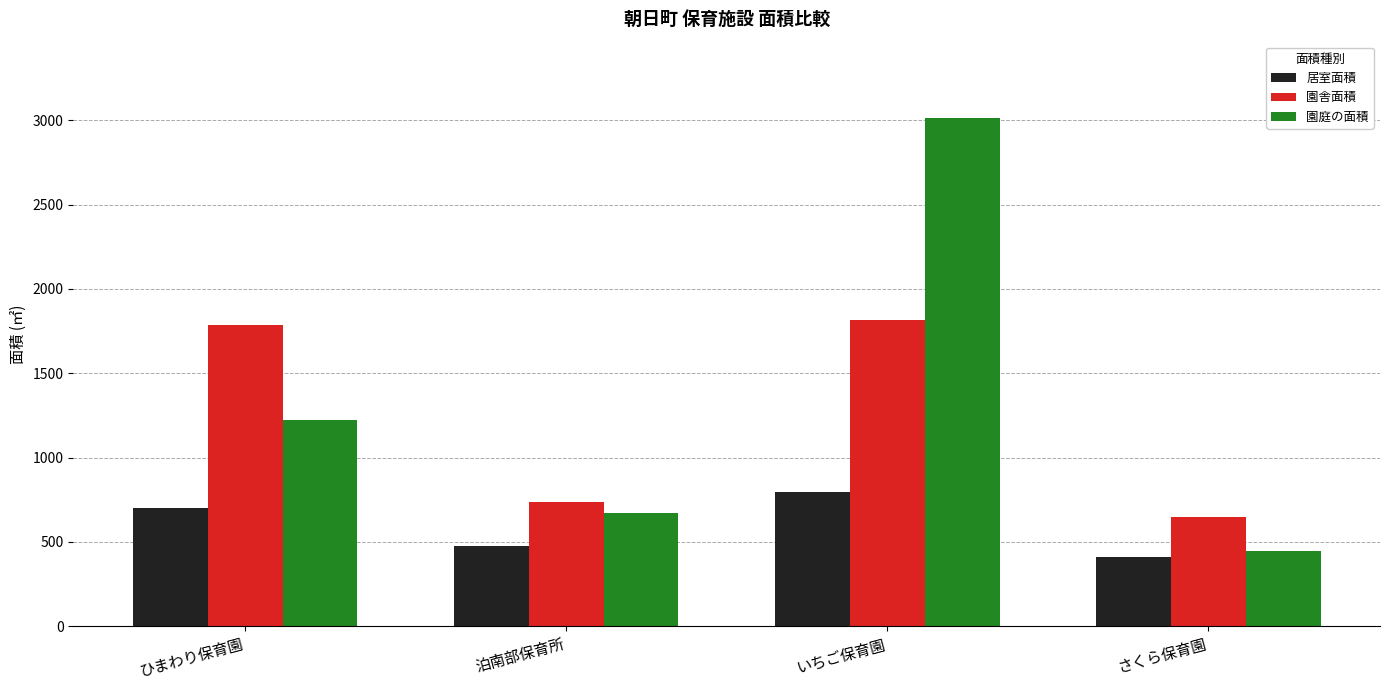

The value of 居室面積 at 泊南部保育所 is 478.5. True or false?

True